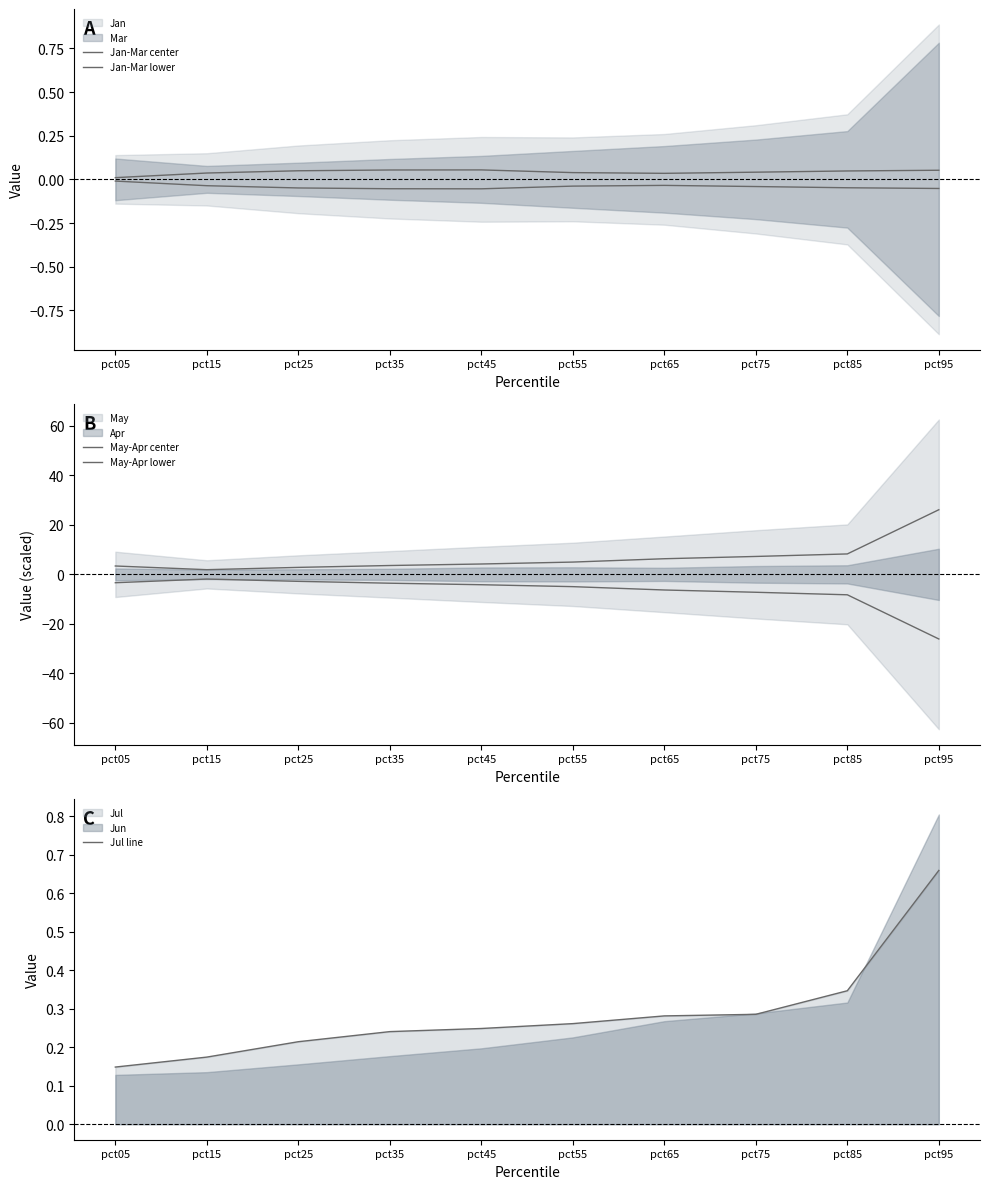

What is the value of the Jan-Mar lower point at the 4th from the left?

-0.1